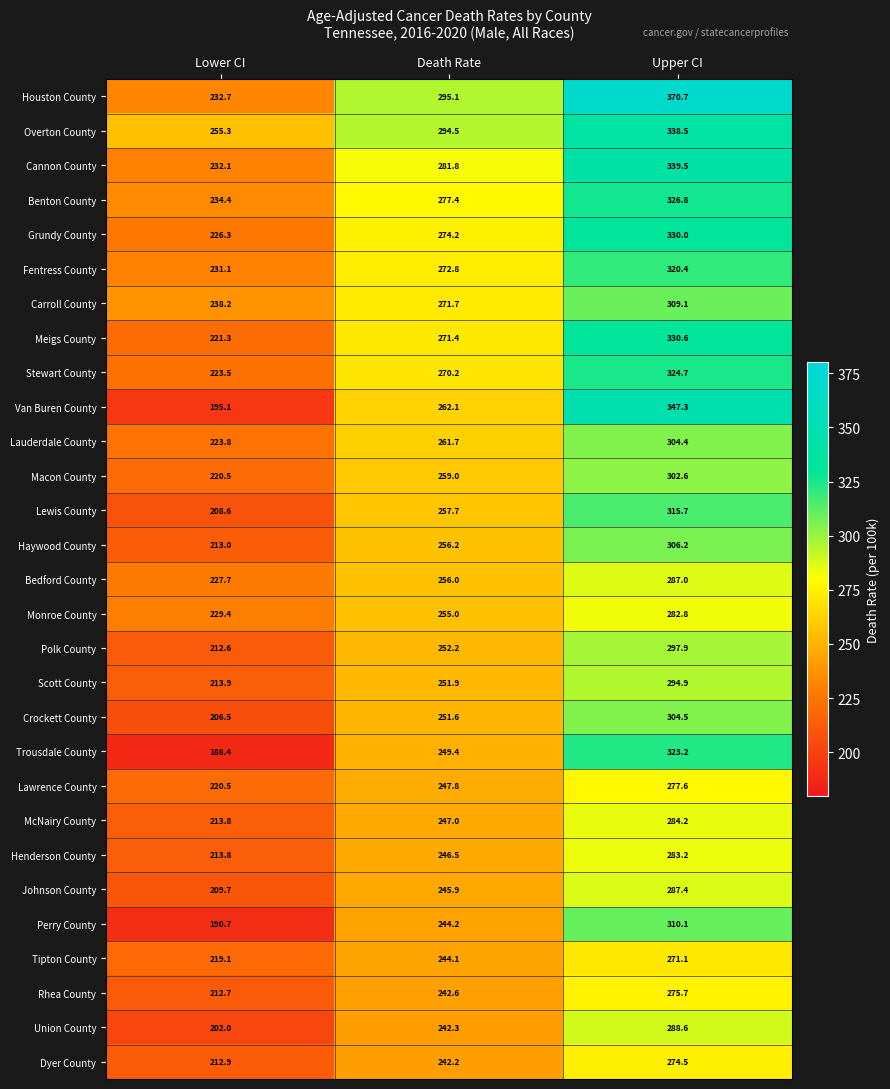

Which series has the largest total across all categories?

Houston County